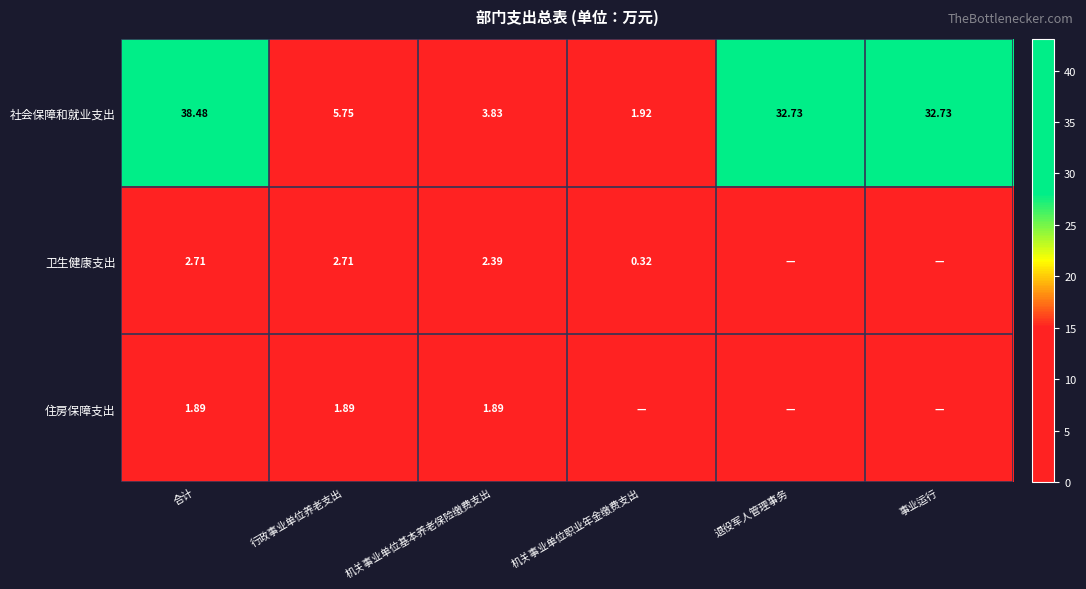

What is the average value of the 社会保障和就业支出 series?

19.2